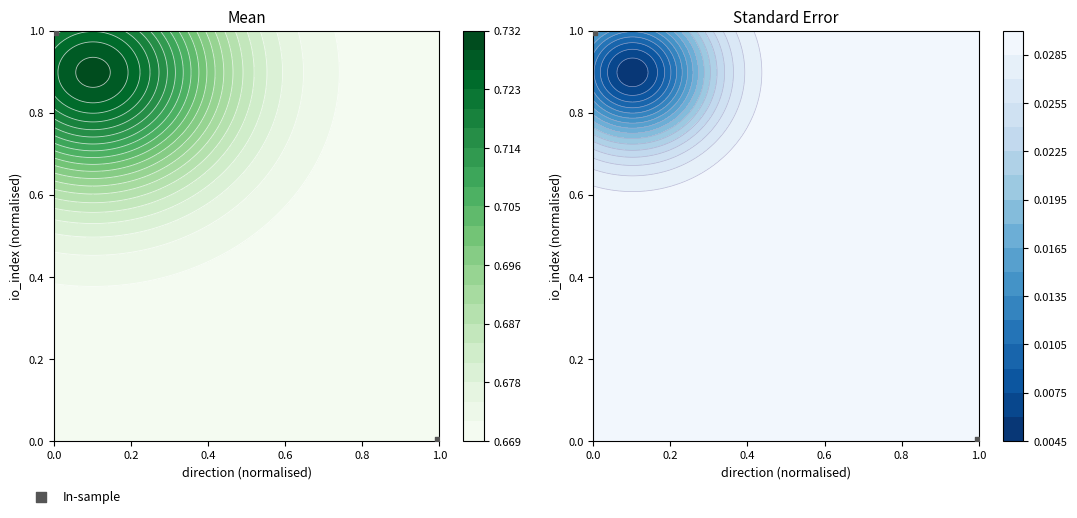

How many data points does each series have?

2